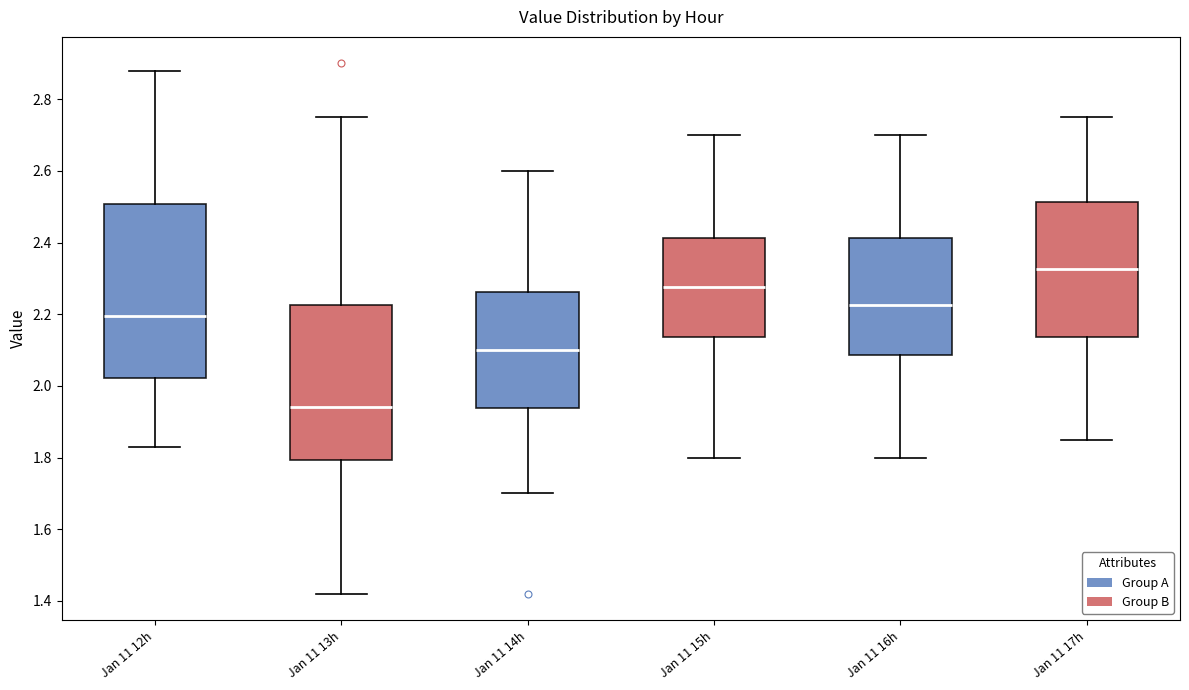

Where is the lower edge of the box for Jan 11 16h on the y-axis? The values are not printed on the chart, so give them approximately, as read against the axis.

2.08